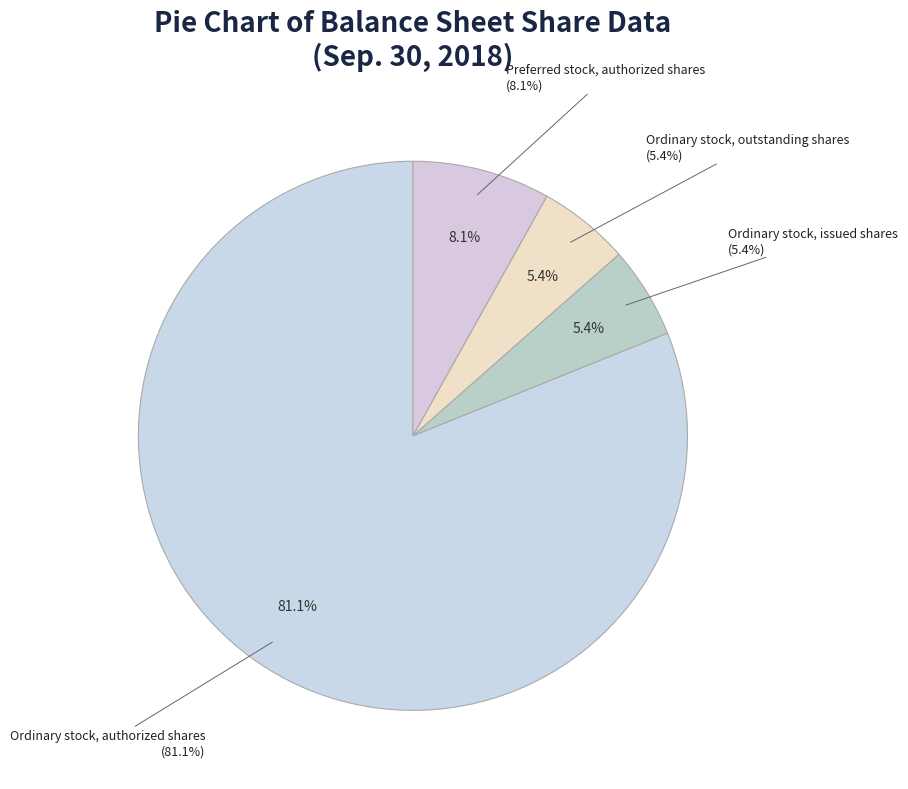

Is it true that Preferred stock, issued shares is 0% of the pie?

True